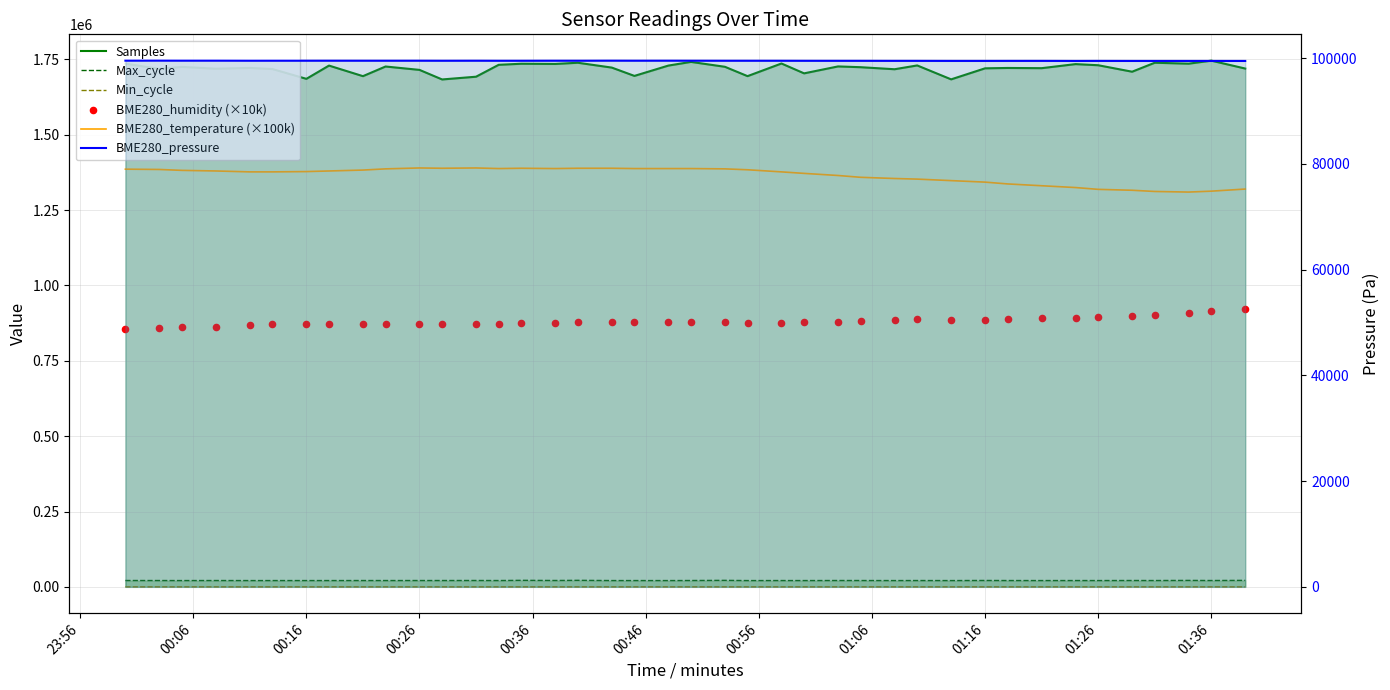

At how many categories does at least one series exceed 1464428?

40